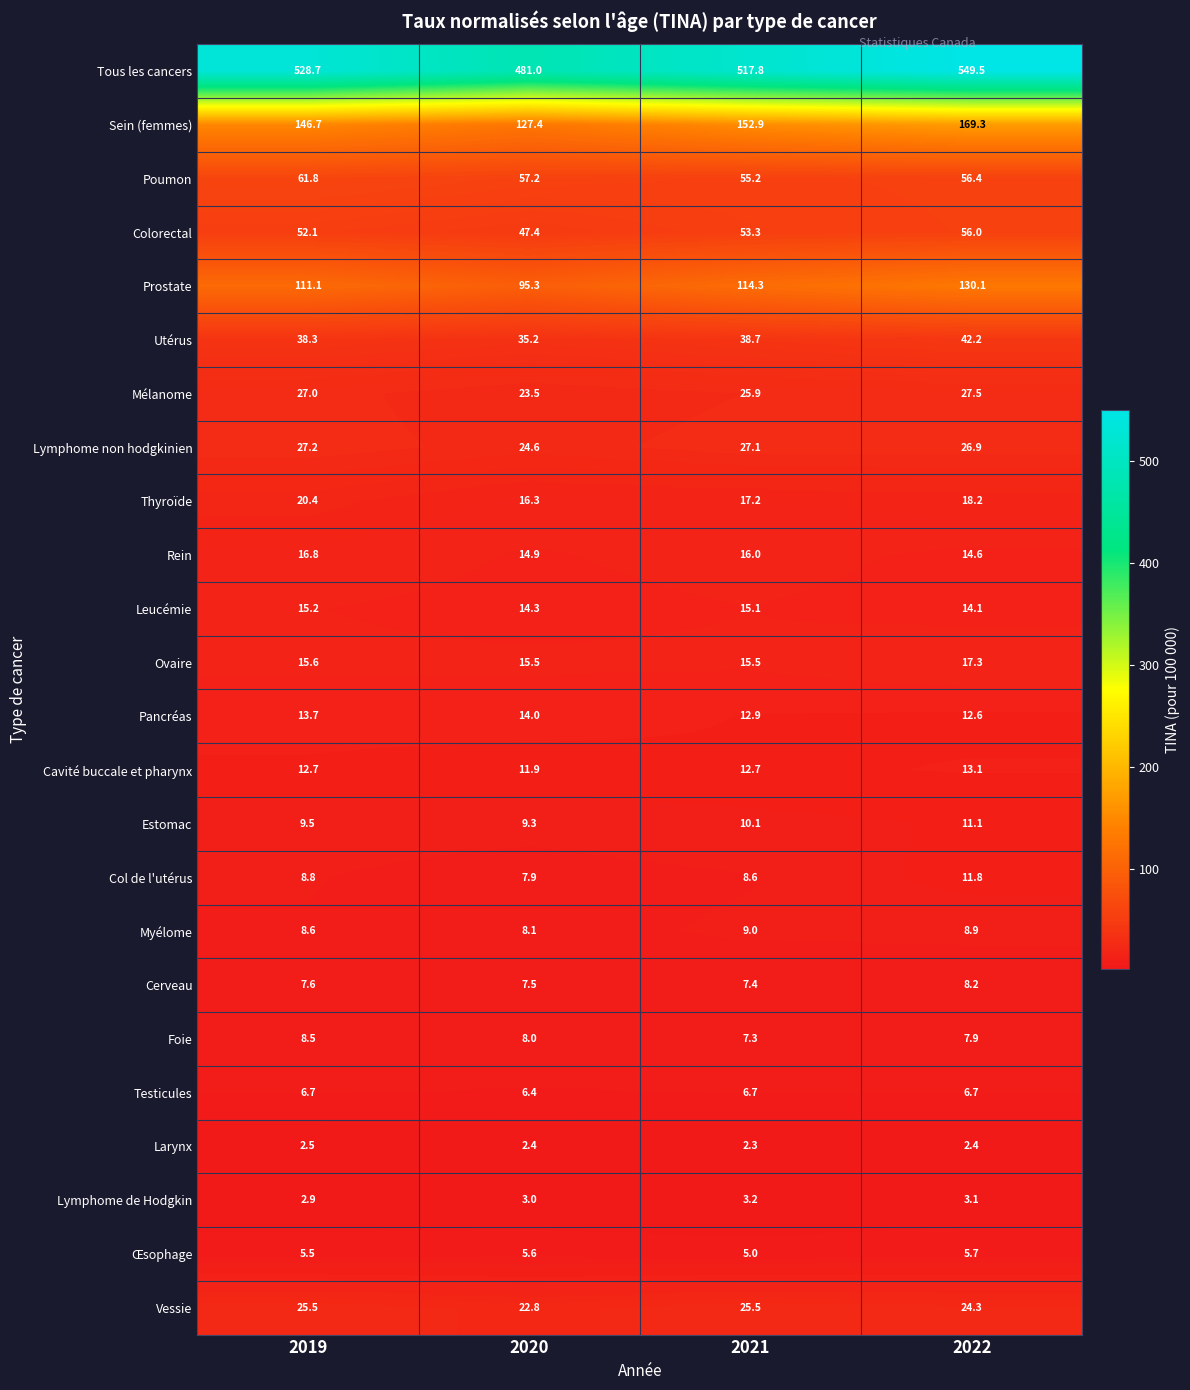

The value of Thyroïde at 2021 is 17.2. True or false?

True